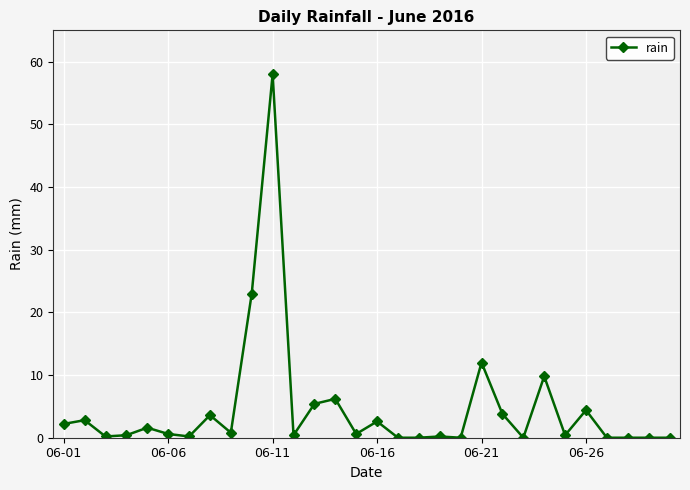

How many series are shown in this chart?

1